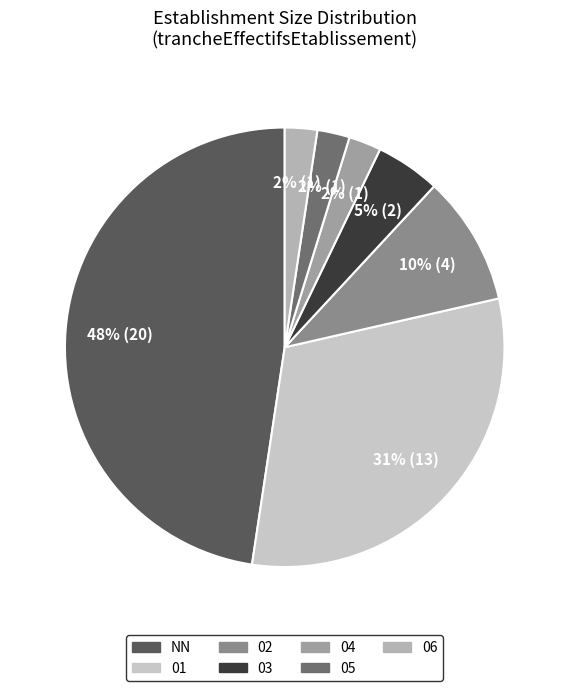

What percentage is the 01 slice, to the nearest percent?

31%